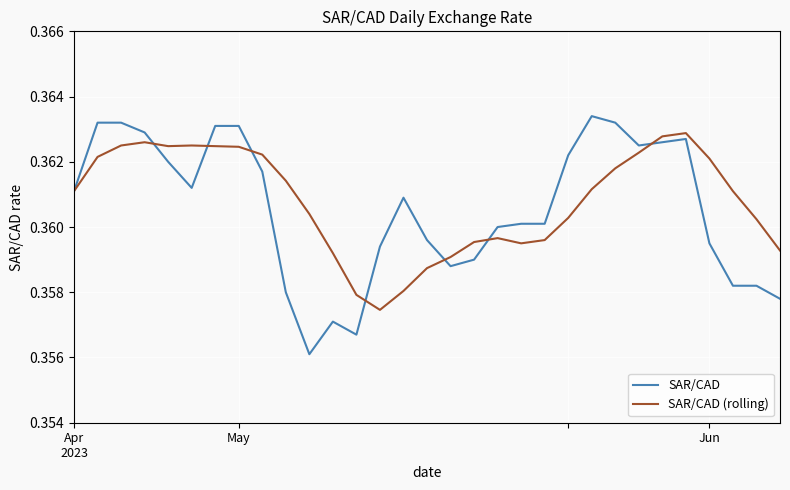

After their last crossing, which series has the higher values: SAR/CAD or SAR/CAD (rolling)?

SAR/CAD (rolling)